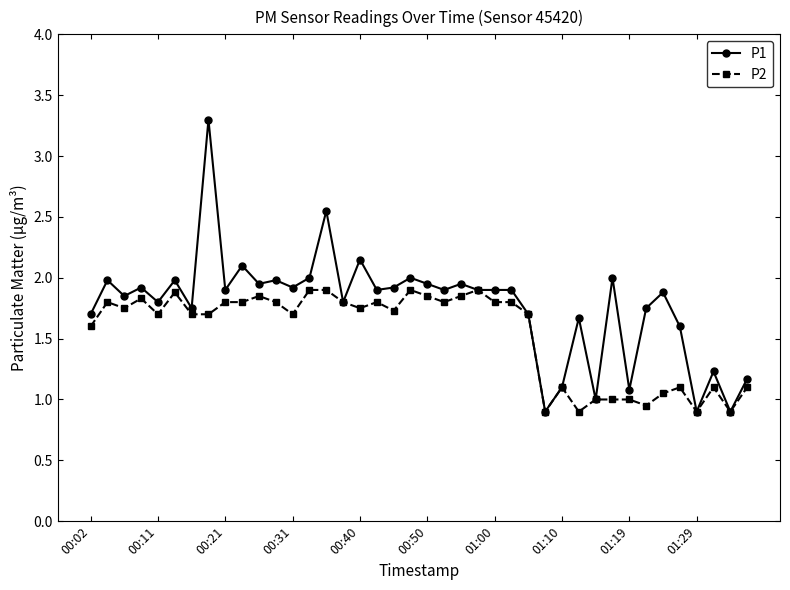

Which series has the widest spread of values?

P1